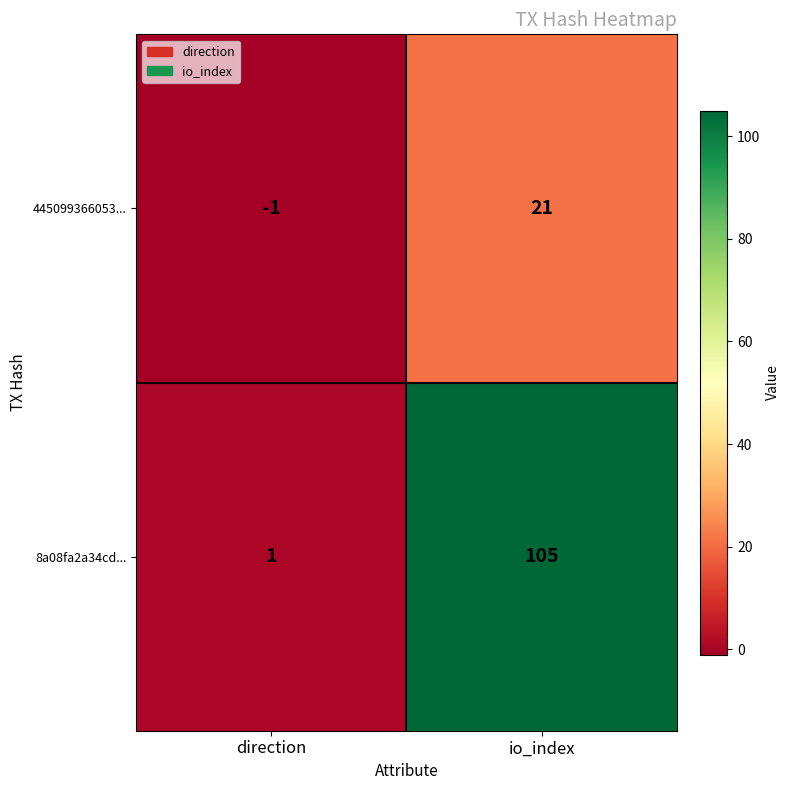

The 445099366053... series shows 21 at io_index. True or false?

True